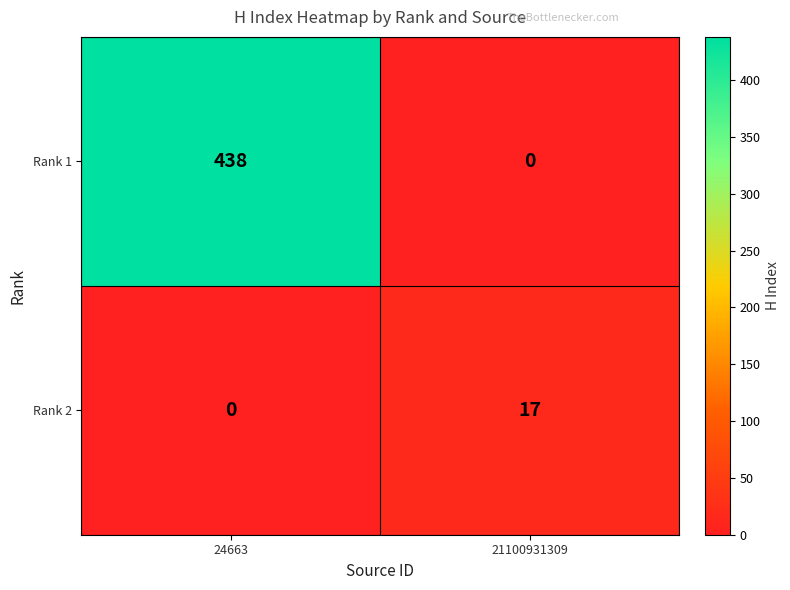

At which category is the sum across all series the highest?

24663